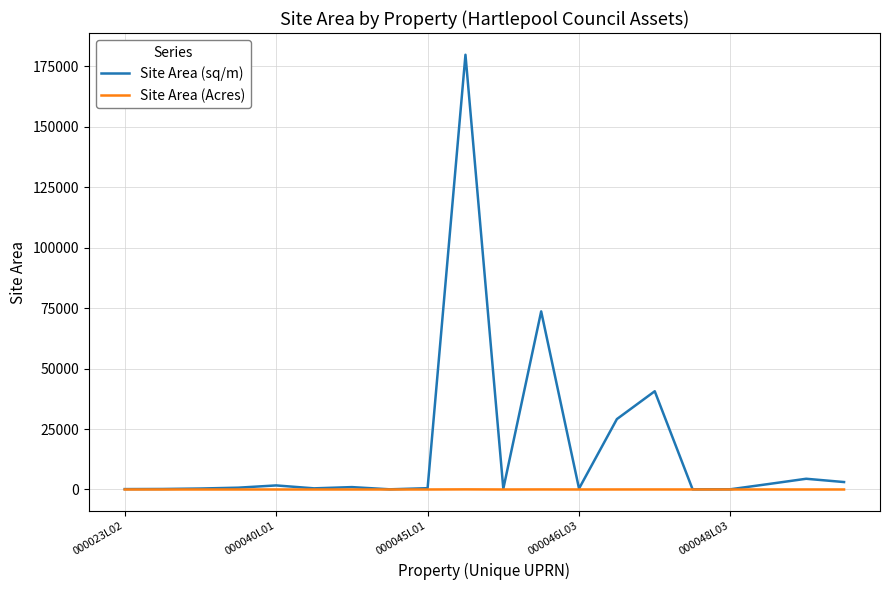

Which series has the largest total across all categories?

Site Area (sq/m)